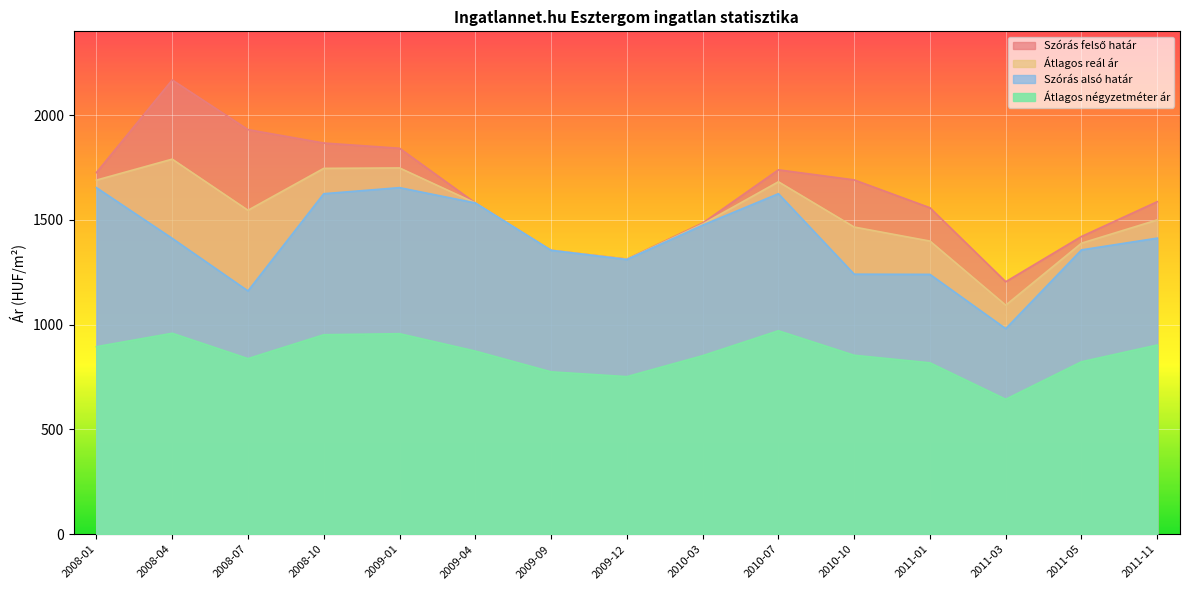

Does the chart display data point markers on the line(s)?

No